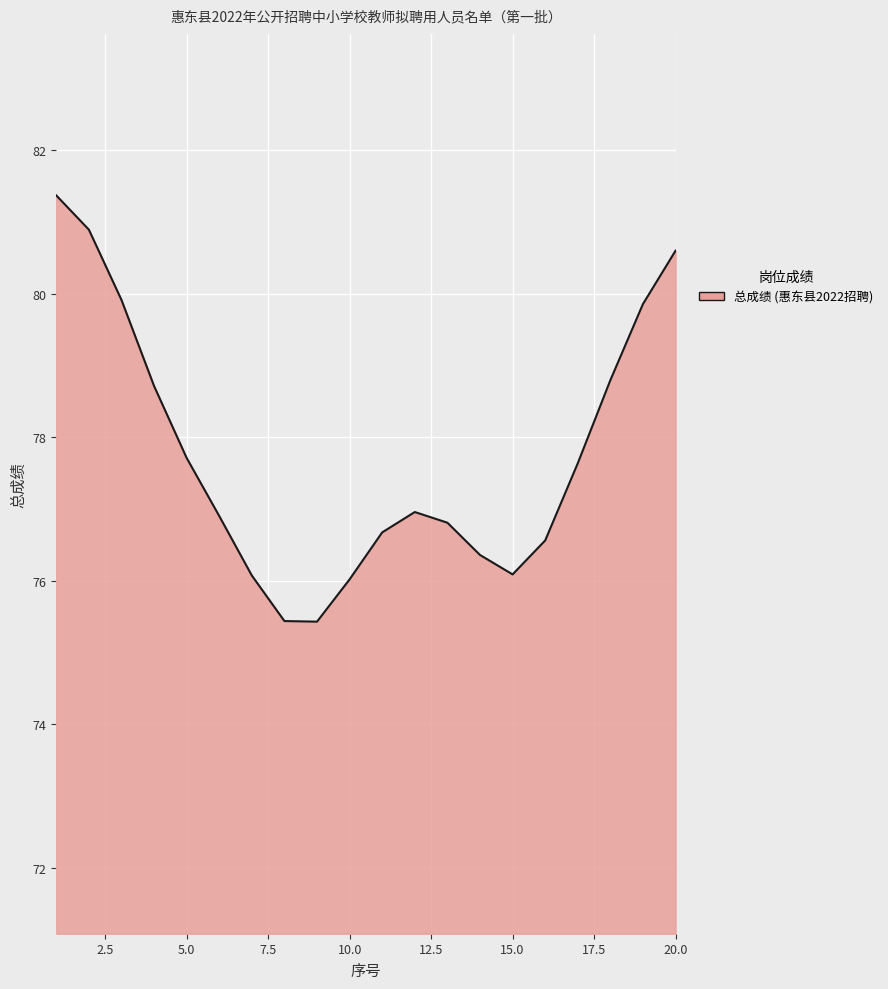

Does the chart display data point markers on the line(s)?

No